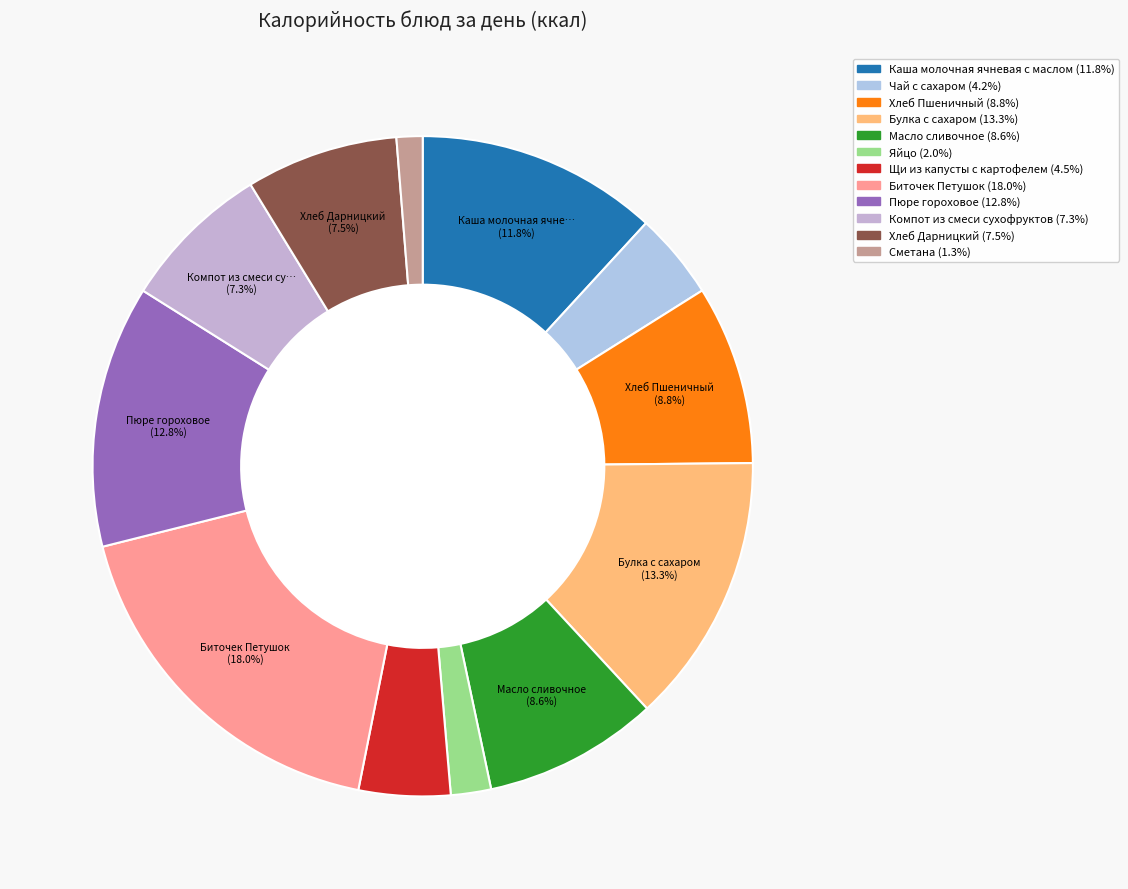

To the nearest percent, what is the combined percentage of Сметана and Биточек Петушок?

19%